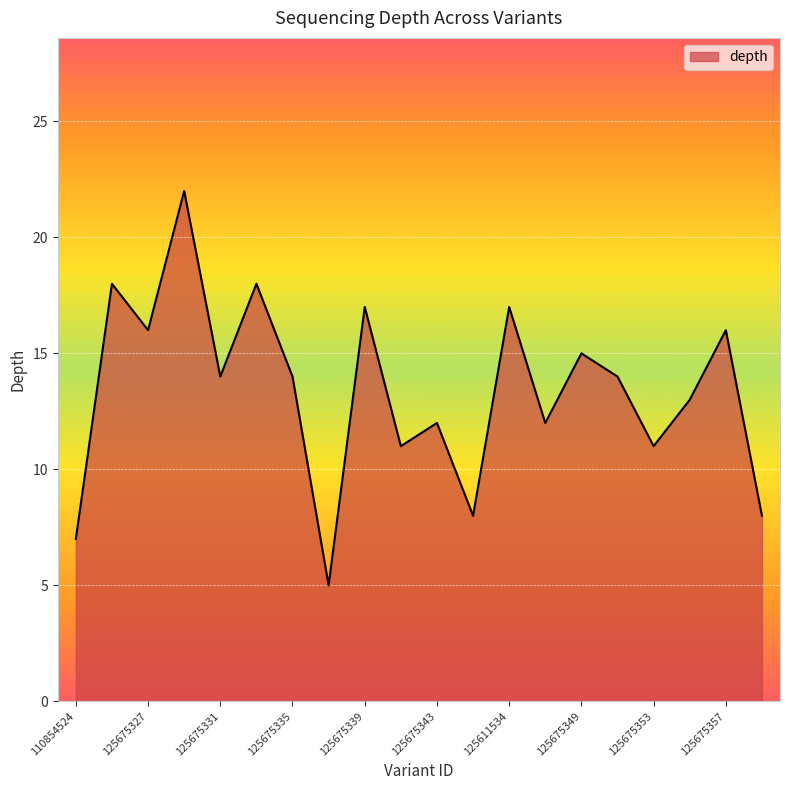

What is the minimum value shown in the chart?

5